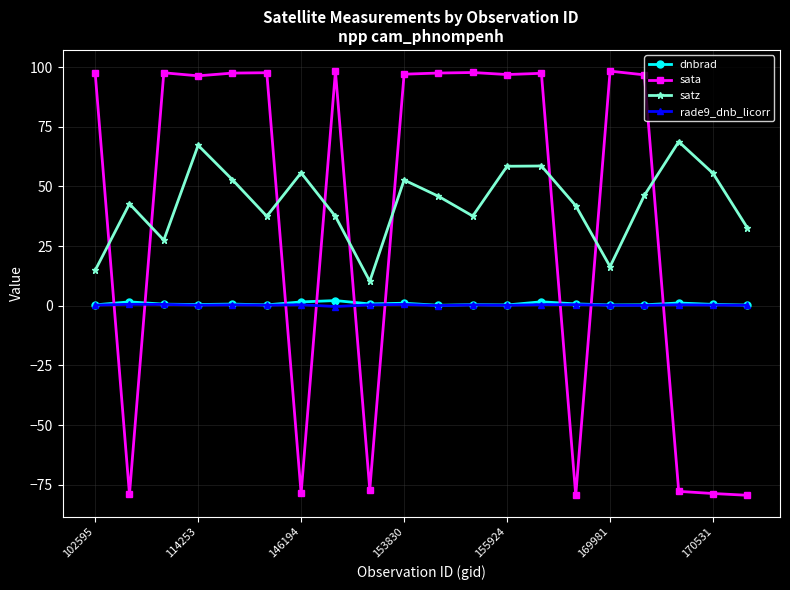

How many lines are shown in the chart?

4